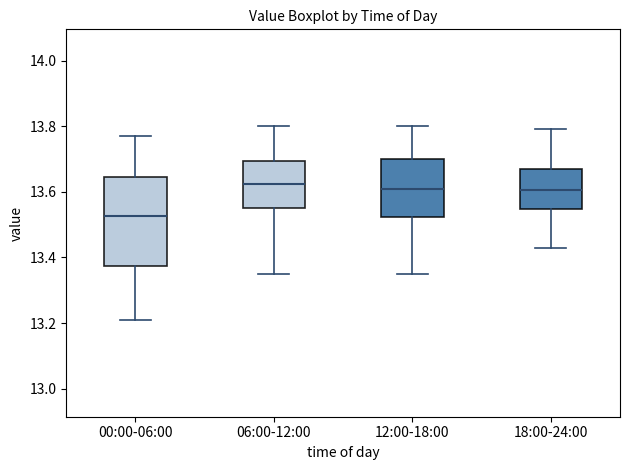

Reading left to right, read every box against the y-axis: the position of its median line, the range the box covers, and the ends of its whiskers. The values are not printed on the chart, so give them approximately, as read against the axis.

00:00-06:00: median 13.52, box 13.38 to 13.64, whiskers 13.22 to 13.78
06:00-12:00: median 13.62, box 13.56 to 13.70, whiskers 13.36 to 13.80
12:00-18:00: median 13.62, box 13.52 to 13.70, whiskers 13.36 to 13.80
18:00-24:00: median 13.60, box 13.54 to 13.68, whiskers 13.44 to 13.80